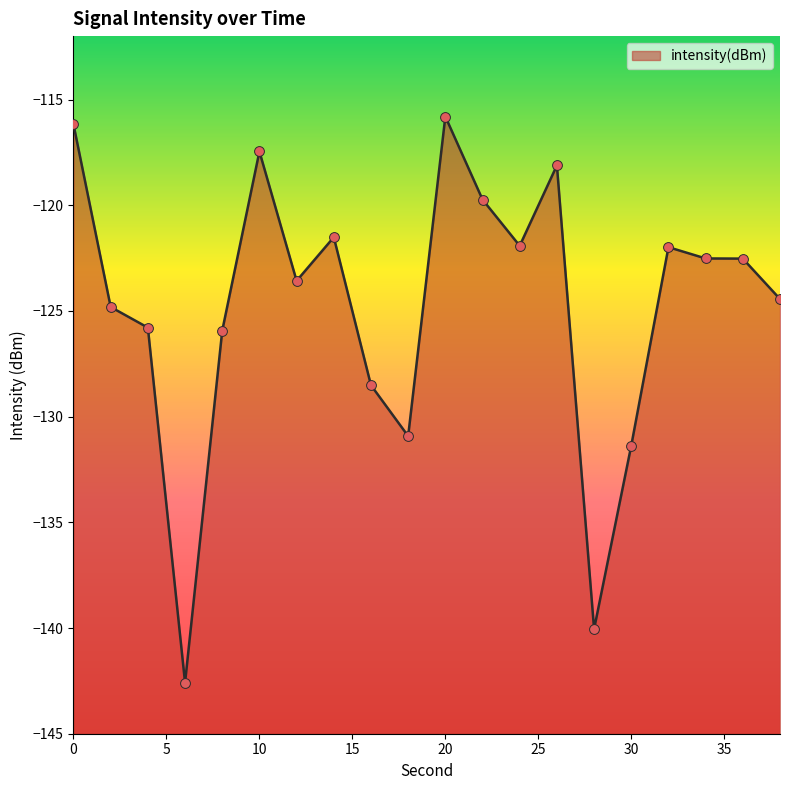

Which has a higher value, 10 or 24?

10